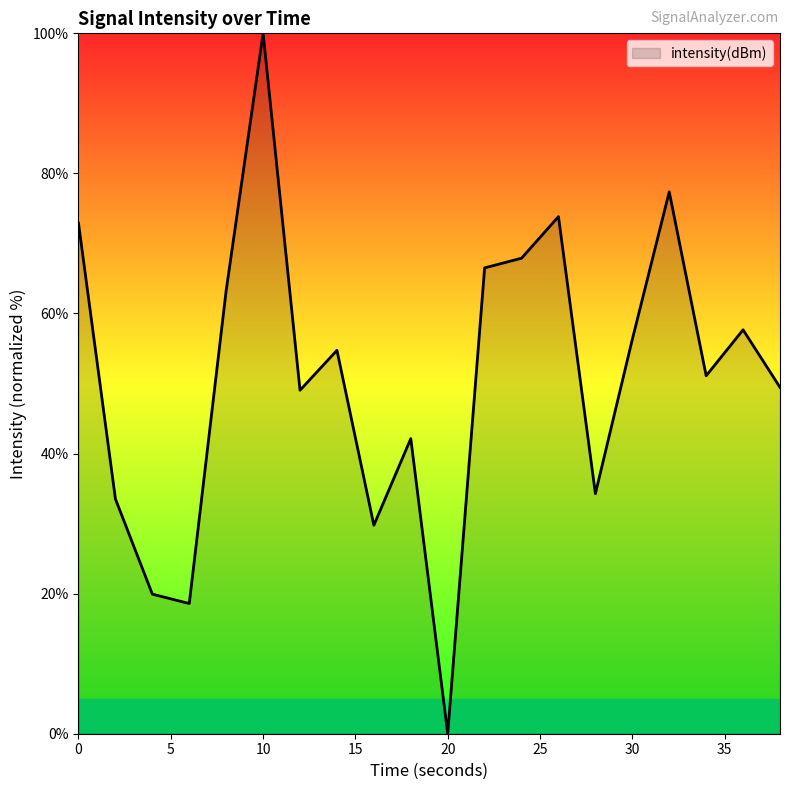

What is the greatest value displayed?

100.0